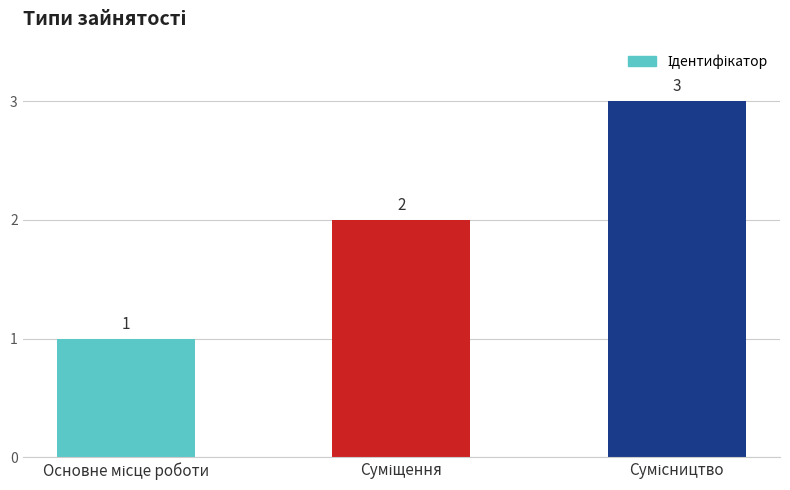

How many bars are there in total?

3